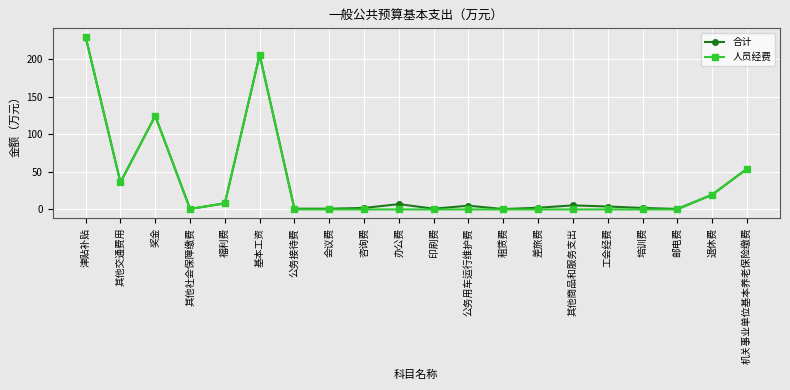

What is the label of the 4th point from the left?

其他社会保障缴费